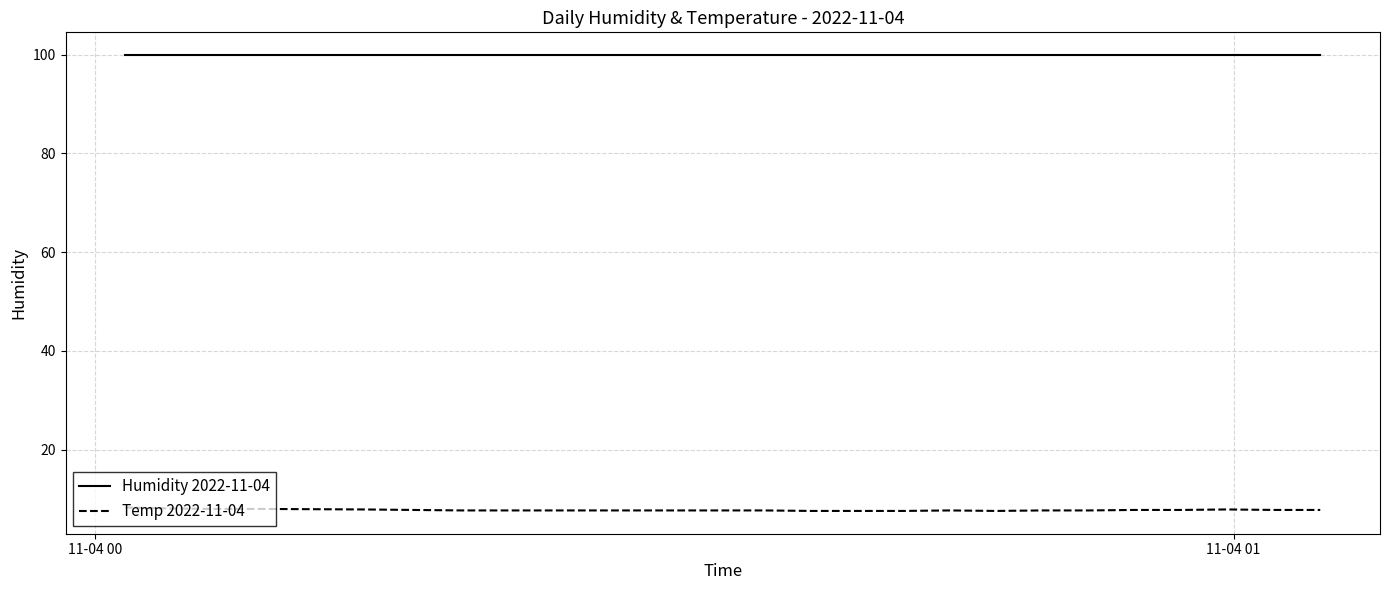

What are all the series names shown in the legend?

Humidity 2022-11-04, Temp 2022-11-04